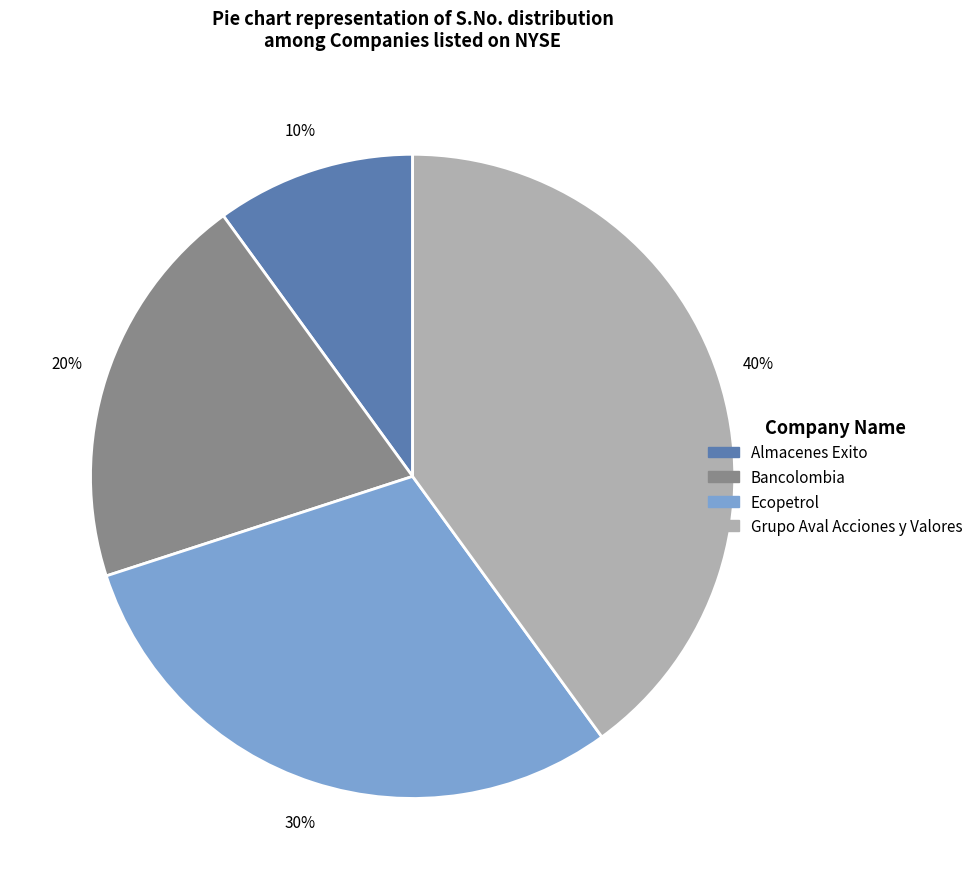

True or false: Almacenes Exito accounts for 21% of the total.

False